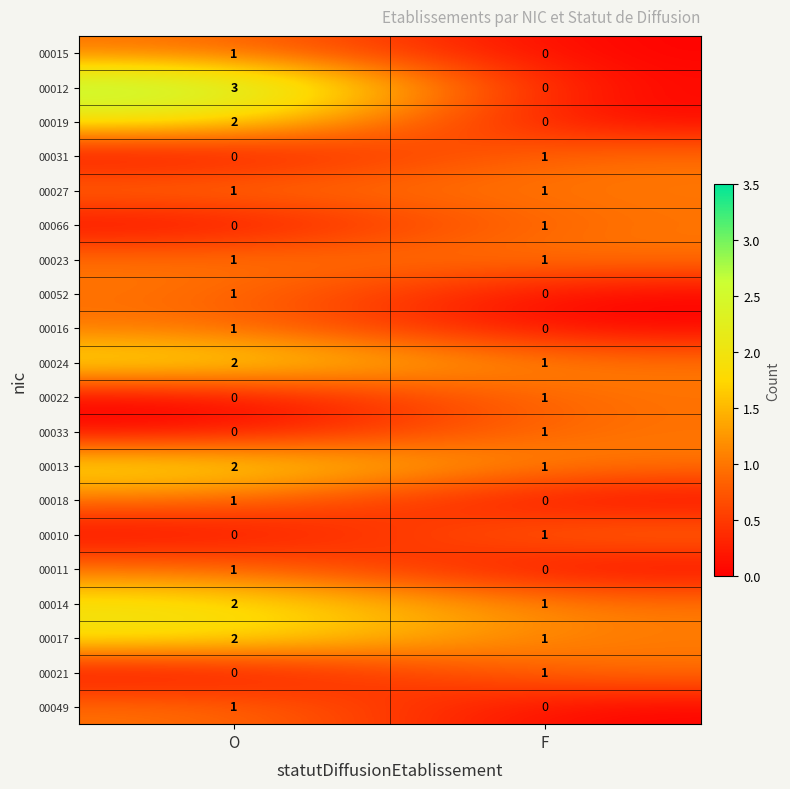

At which label is 00015 closest to 0?

F